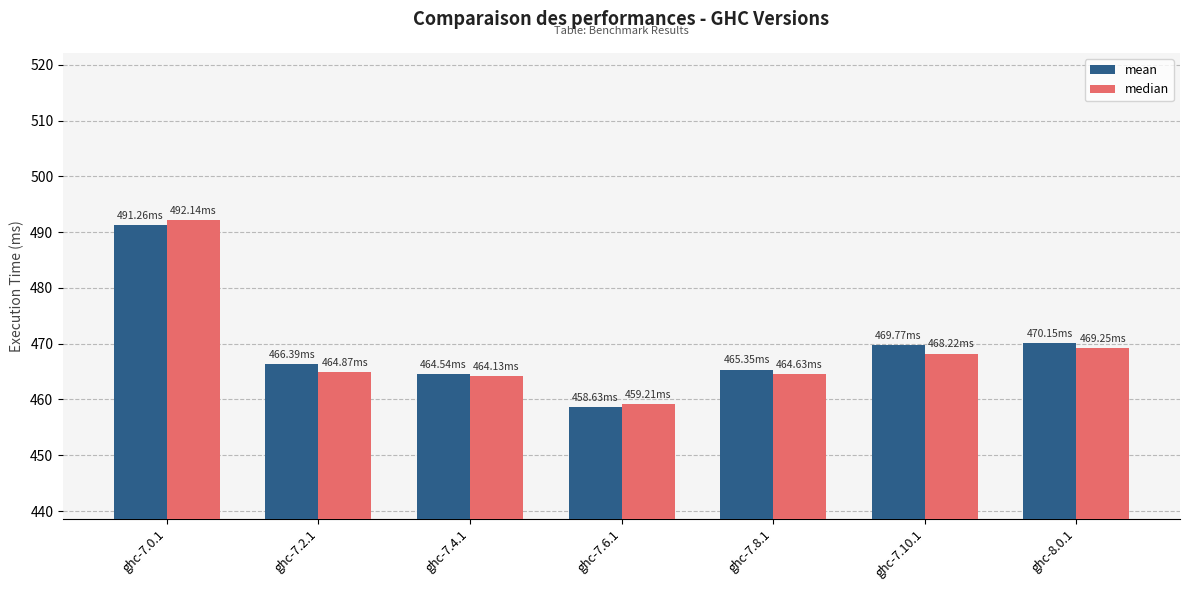

Rank the series by their maximum value, from highest to lowest.

median, mean